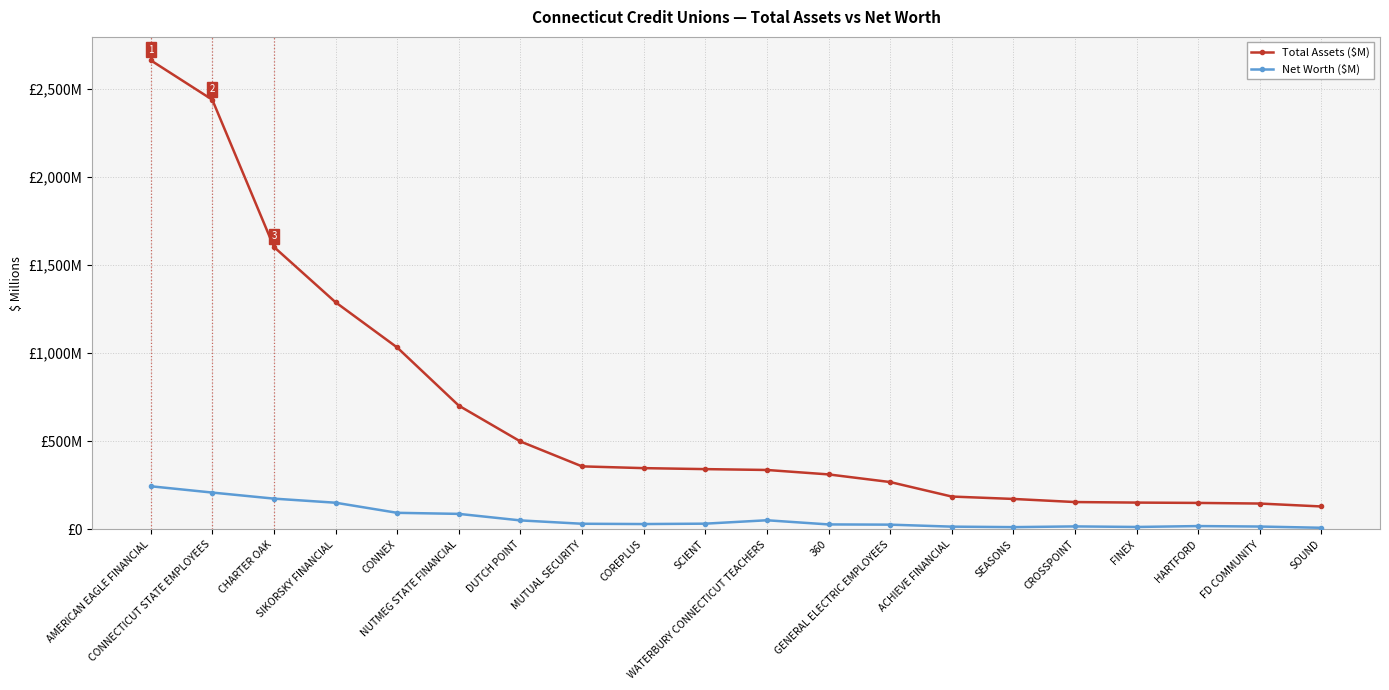

True or false: Net Worth ($M) and Total Assets ($M) cross at least once.

False